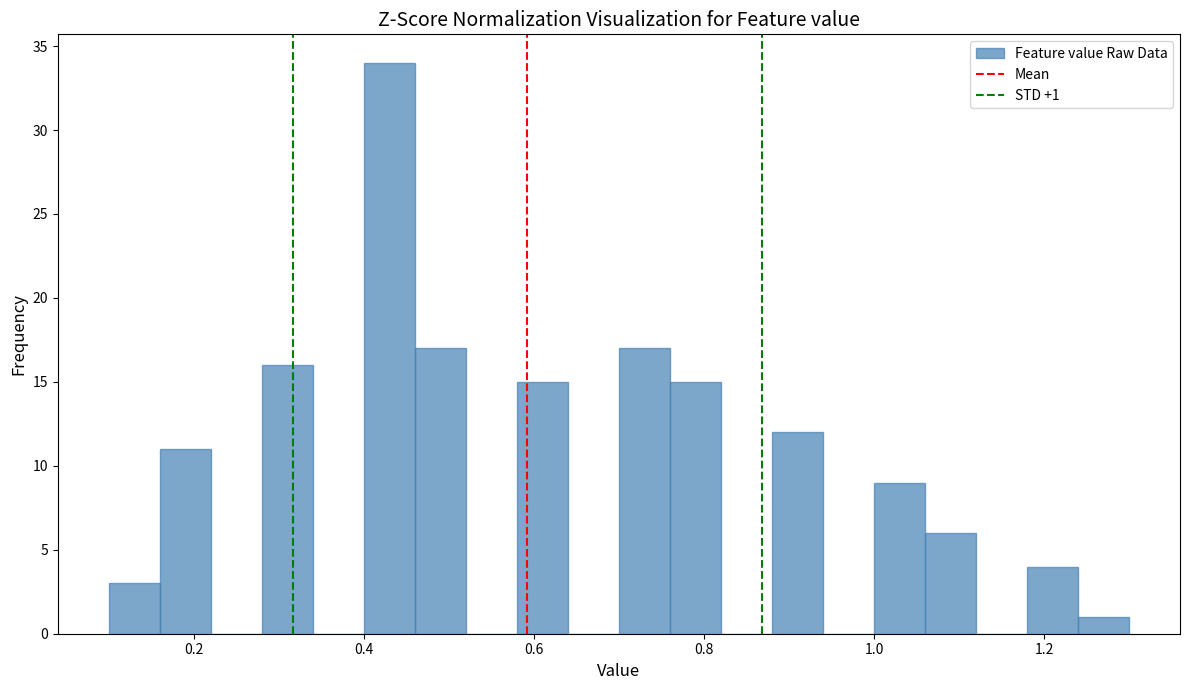

Read against the x-axis, roughly where is the centre of the tallest bar?

0.44